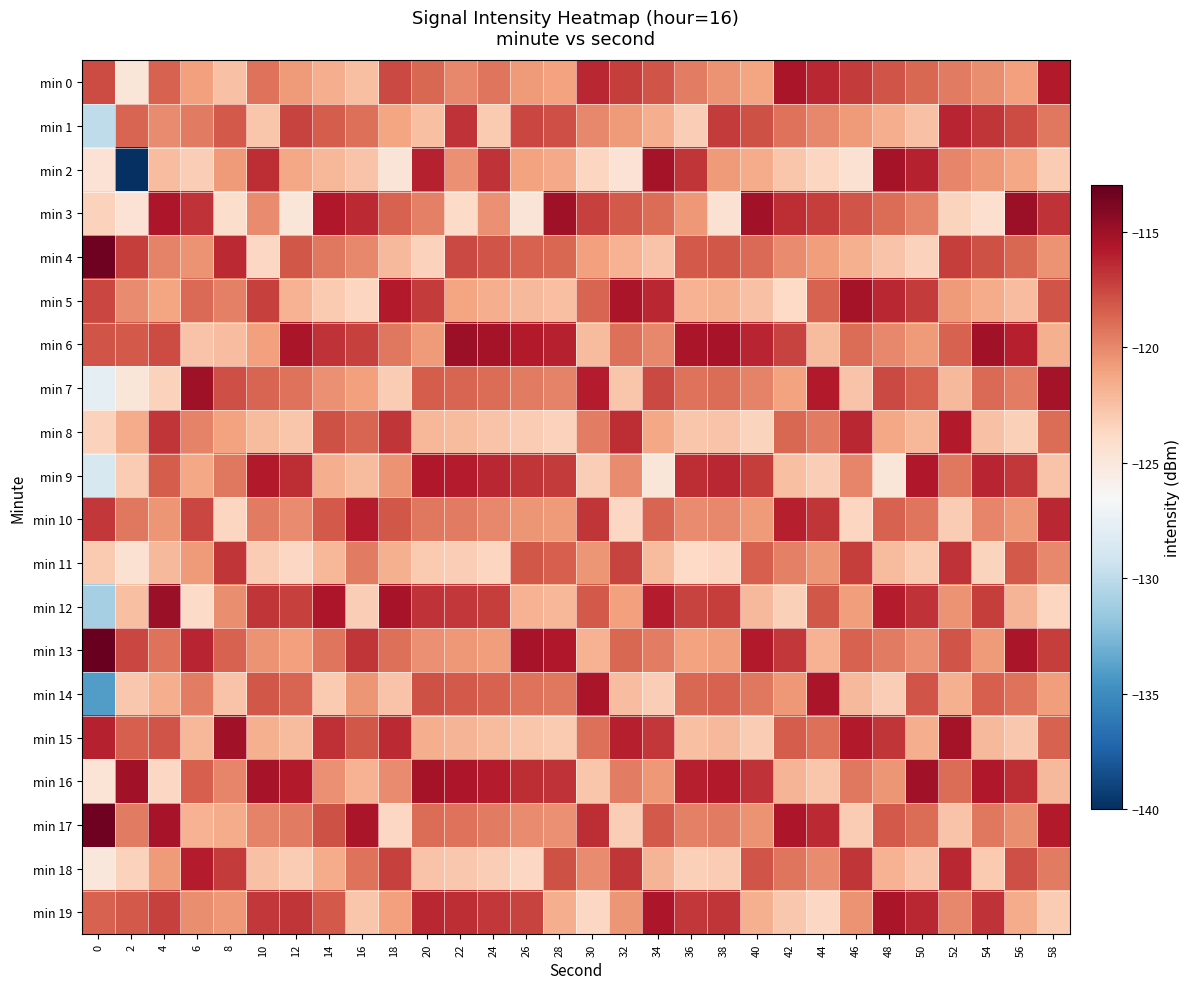

Reading left to right, extract all data points from this chart.

min 0: 0=-117.6	2=-124.8	4=-118.5	6=-121.0	8=-122.5	10=-119.2	12=-120.7	14=-121.6	16=-122.4	18=-117.6	20=-118.8	22=-120.0	24=-119.3	26=-120.8	28=-121.1	30=-116.3	32=-117.2	34=-118.0	36=-119.6	38=-120.4	40=-121.2	42=-115.5	44=-116.3	46=-117.1	48=-118.0	50=-118.8	52=-119.5	54=-120.2	56=-121.0	58=-115.8
min 1: 0=-129.9	2=-118.6	4=-120.1	6=-119.5	8=-118.2	10=-122.8	12=-117.4	14=-118.3	16=-119.1	18=-121.2	20=-122.4	22=-116.7	24=-123.0	26=-117.5	28=-117.8	30=-120.0	32=-120.8	34=-121.6	36=-123.2	38=-117.1	40=-117.9	42=-119.2	44=-120.0	46=-120.7	48=-121.6	50=-122.5	52=-116.2	54=-116.9	56=-117.7	58=-119.4
min 2: 0=-124.5	2=-140.2	4=-122.3	6=-123.2	8=-120.8	10=-116.5	12=-121.3	14=-122.0	16=-122.7	18=-124.8	20=-116.1	22=-120.3	24=-116.7	26=-121.1	28=-121.4	30=-123.6	32=-124.5	34=-115.3	36=-116.9	38=-120.7	40=-121.5	42=-122.8	44=-123.6	46=-124.4	48=-115.3	50=-116.1	52=-119.9	54=-120.6	56=-121.3	58=-123.1
min 3: 0=-123.4	2=-124.6	4=-115.6	6=-116.7	8=-124.1	10=-120.1	12=-124.9	14=-115.7	16=-116.4	18=-118.5	20=-119.7	22=-123.9	24=-120.3	26=-124.8	28=-115.1	30=-117.3	32=-118.2	34=-119.0	36=-120.6	38=-124.4	40=-115.2	42=-116.5	44=-117.2	46=-118.0	48=-119.0	50=-119.8	52=-123.5	54=-124.2	56=-115.0	58=-116.7
min 4: 0=-113.3	2=-117.2	4=-119.8	6=-120.4	8=-116.4	10=-123.7	12=-118.1	14=-119.4	16=-120.0	18=-122.1	20=-123.4	22=-117.6	24=-118.0	26=-118.5	28=-118.8	30=-121.0	32=-121.8	34=-122.6	36=-118.2	38=-118.1	40=-118.9	42=-120.1	44=-120.9	46=-121.7	48=-122.6	50=-123.4	52=-117.2	54=-117.9	56=-118.7	58=-120.4
min 5: 0=-117.5	2=-120.1	4=-121.2	6=-118.9	8=-119.7	10=-117.3	12=-121.8	14=-123.0	16=-123.6	18=-115.8	20=-117.1	22=-121.2	24=-121.6	26=-122.1	28=-122.4	30=-118.6	32=-115.5	34=-116.3	36=-121.8	38=-121.7	40=-122.5	42=-123.8	44=-118.5	46=-115.3	48=-116.3	50=-117.1	52=-120.8	54=-121.5	56=-122.3	58=-118.0
min 6: 0=-118.0	2=-118.2	4=-117.7	6=-122.6	8=-122.3	10=-121.0	12=-115.5	14=-116.7	16=-117.3	18=-119.4	20=-120.7	22=-114.9	24=-115.3	26=-115.8	28=-116.1	30=-122.2	32=-119.1	34=-120.0	36=-115.5	38=-115.4	40=-116.2	42=-117.4	44=-122.2	46=-119.0	48=-120.0	50=-120.7	52=-118.5	54=-115.2	56=-116.0	58=-121.7
min 7: 0=-127.8	2=-124.8	4=-123.4	6=-115.1	8=-117.8	10=-118.6	12=-119.2	14=-120.3	16=-121.0	18=-123.1	20=-118.3	22=-118.6	24=-119.0	26=-119.5	28=-119.8	30=-115.9	32=-122.8	34=-117.6	36=-119.2	38=-119.0	40=-119.8	42=-121.1	44=-115.8	46=-122.6	48=-117.6	50=-118.4	52=-122.1	54=-118.9	56=-119.6	58=-115.3
min 8: 0=-123.4	2=-121.5	4=-116.9	6=-119.8	8=-121.1	10=-122.2	12=-122.8	14=-117.9	16=-118.6	18=-116.8	20=-122.0	22=-122.2	24=-122.6	26=-123.1	28=-123.4	30=-119.6	32=-116.5	34=-121.3	36=-122.8	38=-122.7	40=-123.5	42=-118.7	44=-119.5	46=-116.3	48=-121.3	50=-122.0	52=-115.8	54=-122.5	56=-123.3	58=-119.0
min 9: 0=-128.6	2=-123.1	4=-118.3	6=-121.3	8=-119.4	10=-115.8	12=-116.5	14=-121.6	16=-122.2	18=-120.4	20=-115.7	22=-115.9	24=-116.3	26=-116.8	28=-117.1	30=-123.2	32=-120.1	34=-124.9	36=-116.5	38=-116.3	40=-117.2	42=-122.4	44=-123.2	46=-119.9	48=-124.9	50=-115.7	52=-119.4	54=-116.2	56=-117.0	58=-122.7
min 10: 0=-116.9	2=-119.3	4=-120.5	6=-117.5	8=-123.6	10=-119.5	12=-120.1	14=-118.2	16=-115.9	18=-118.1	20=-119.4	22=-119.5	24=-120.0	26=-120.5	28=-120.7	30=-116.9	32=-123.7	34=-118.6	36=-120.1	38=-120.0	40=-120.8	42=-116.0	44=-116.9	46=-123.6	48=-118.5	50=-119.3	52=-123.1	54=-119.9	56=-120.6	58=-116.3
min 11: 0=-122.9	2=-124.4	4=-122.1	6=-120.7	8=-116.9	10=-123.1	12=-123.7	14=-122.0	16=-119.5	18=-121.7	20=-123.0	22=-123.2	24=-123.6	26=-118.1	28=-118.4	30=-120.5	32=-117.4	34=-122.2	36=-123.8	38=-123.6	40=-118.4	42=-119.7	44=-120.5	46=-117.2	48=-122.2	50=-123.0	52=-116.7	54=-123.5	56=-118.2	58=-120.0
min 12: 0=-131.0	2=-122.4	4=-114.8	6=-123.9	8=-120.2	10=-116.8	12=-117.3	14=-115.6	16=-123.2	18=-115.4	20=-116.7	22=-117.0	24=-117.2	26=-121.8	28=-122.0	30=-118.2	32=-121.0	34=-115.9	36=-117.4	38=-117.2	40=-122.1	42=-123.3	44=-118.1	46=-120.9	48=-115.9	50=-116.7	52=-120.4	54=-117.2	56=-121.9	58=-123.6
min 13: 0=-113.2	2=-117.4	4=-119.2	6=-116.2	8=-118.5	10=-120.4	12=-121.0	14=-119.3	16=-116.8	18=-119.1	20=-120.3	22=-120.6	24=-120.9	26=-115.4	28=-115.7	30=-121.8	32=-118.7	34=-119.6	36=-121.1	38=-120.9	40=-115.8	42=-117.0	44=-121.8	46=-118.5	48=-119.5	50=-120.3	52=-118.0	54=-120.8	56=-115.5	58=-117.2
min 14: 0=-134.0	2=-122.9	4=-121.6	6=-119.6	8=-122.7	10=-118.1	12=-118.6	14=-123.0	16=-120.5	18=-122.7	20=-117.9	22=-118.2	24=-118.5	26=-119.2	28=-119.4	30=-115.5	32=-122.3	34=-123.2	36=-118.7	38=-118.5	40=-119.4	42=-120.6	44=-115.5	46=-122.1	48=-123.2	50=-118.0	52=-121.7	54=-118.4	56=-119.2	58=-120.9
min 15: 0=-116.1	2=-118.5	4=-118.0	6=-122.0	8=-115.2	10=-121.7	12=-122.2	14=-116.6	16=-118.1	18=-116.4	20=-121.6	22=-121.9	24=-122.2	26=-122.8	28=-123.0	30=-119.1	32=-116.0	34=-117.0	36=-122.4	38=-122.1	40=-123.1	42=-118.3	44=-119.1	46=-115.8	48=-116.9	50=-121.6	52=-115.3	54=-122.1	56=-122.9	58=-118.5
min 16: 0=-124.6	2=-115.1	4=-123.7	6=-118.4	8=-119.9	10=-115.4	12=-115.8	14=-120.3	16=-121.8	18=-120.1	20=-115.3	22=-115.6	24=-115.9	26=-116.5	28=-116.7	30=-122.8	32=-119.6	34=-120.6	36=-116.0	38=-115.8	40=-116.7	42=-121.9	44=-122.8	46=-119.4	48=-120.5	50=-115.2	52=-119.0	54=-115.7	56=-116.5	58=-122.1
min 17: 0=-113.3	2=-119.5	4=-115.4	6=-121.8	8=-121.5	10=-119.8	12=-119.5	14=-117.9	16=-115.5	18=-123.7	20=-119.0	22=-119.2	24=-119.5	26=-120.1	28=-120.3	30=-116.5	32=-123.2	34=-118.2	36=-119.7	38=-119.5	40=-120.4	42=-115.6	44=-116.4	46=-123.1	48=-118.2	50=-119.0	52=-122.6	54=-119.4	56=-120.2	58=-115.8
min 18: 0=-125.0	2=-123.3	4=-120.8	6=-115.9	8=-117.1	10=-122.5	12=-123.1	14=-121.5	16=-119.2	18=-117.3	20=-122.6	22=-122.9	24=-123.2	26=-123.7	28=-117.9	30=-120.1	32=-116.9	34=-121.9	36=-123.3	38=-123.1	40=-118.0	42=-119.3	44=-120.1	46=-116.8	48=-121.8	50=-122.6	52=-116.3	54=-123.0	56=-117.8	58=-119.5
min 19: 0=-118.5	2=-118.2	4=-117.3	6=-120.2	8=-120.6	10=-117.0	12=-116.8	14=-118.2	16=-122.8	18=-121.0	20=-116.3	22=-116.5	24=-117.0	26=-117.4	28=-121.6	30=-123.7	32=-120.5	34=-115.6	36=-117.0	38=-116.8	40=-121.7	42=-122.9	44=-123.7	46=-120.4	48=-115.5	50=-116.3	52=-120.0	54=-116.7	56=-121.5	58=-123.1